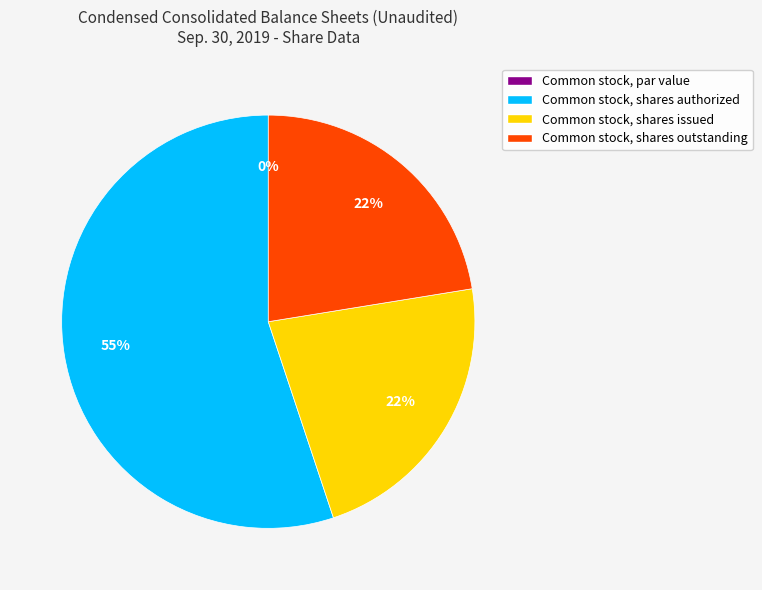

Which category has the biggest portion of the pie?

Common stock, shares authorized